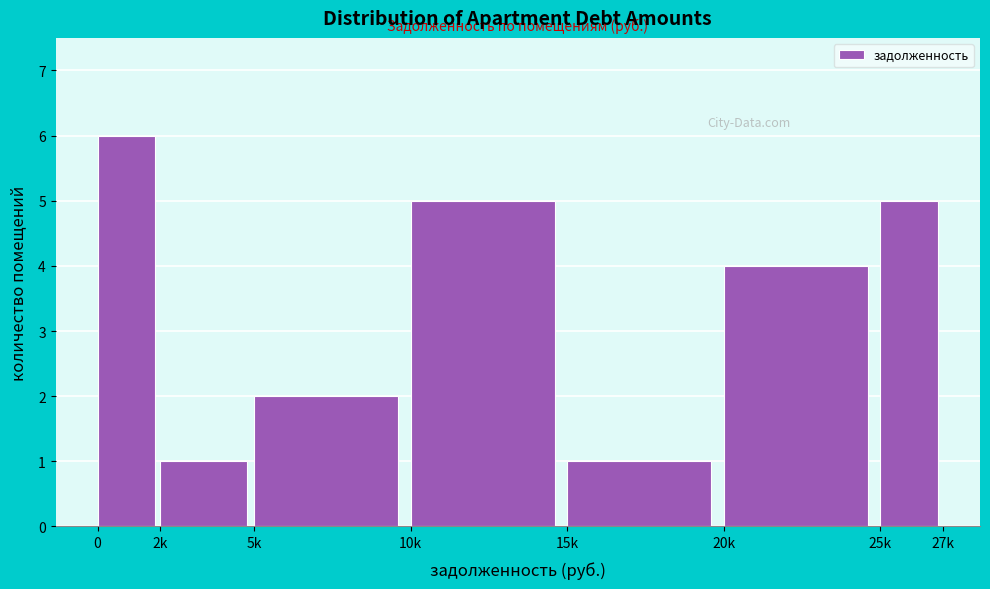

Reading right to left, list all the values displayed in this chart.

25k=5	20k=4	15k=1	10k=5	5k=2	2k=1	0=6